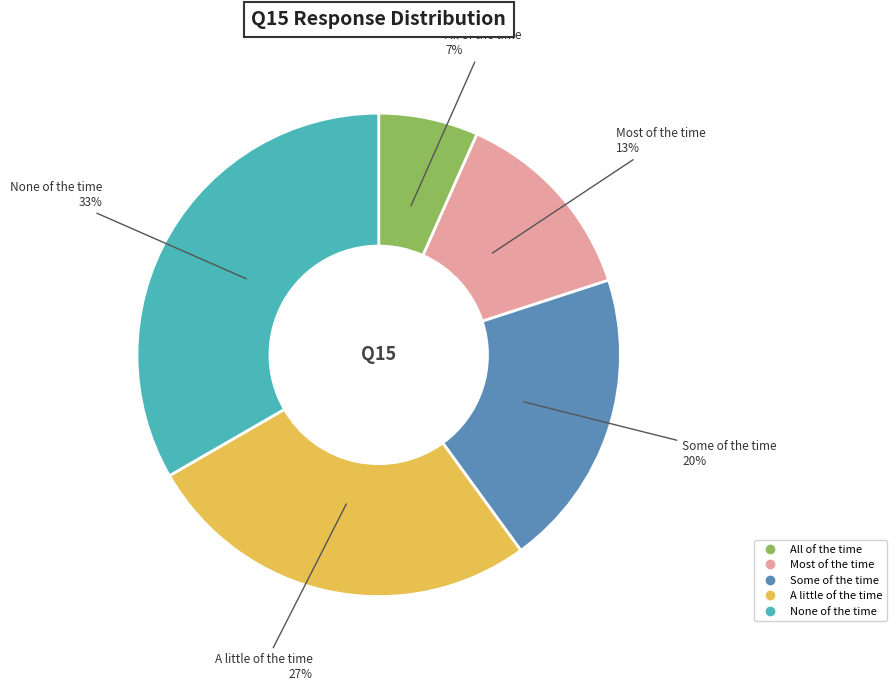

Is it true that All of the time is 1% of the pie?

False